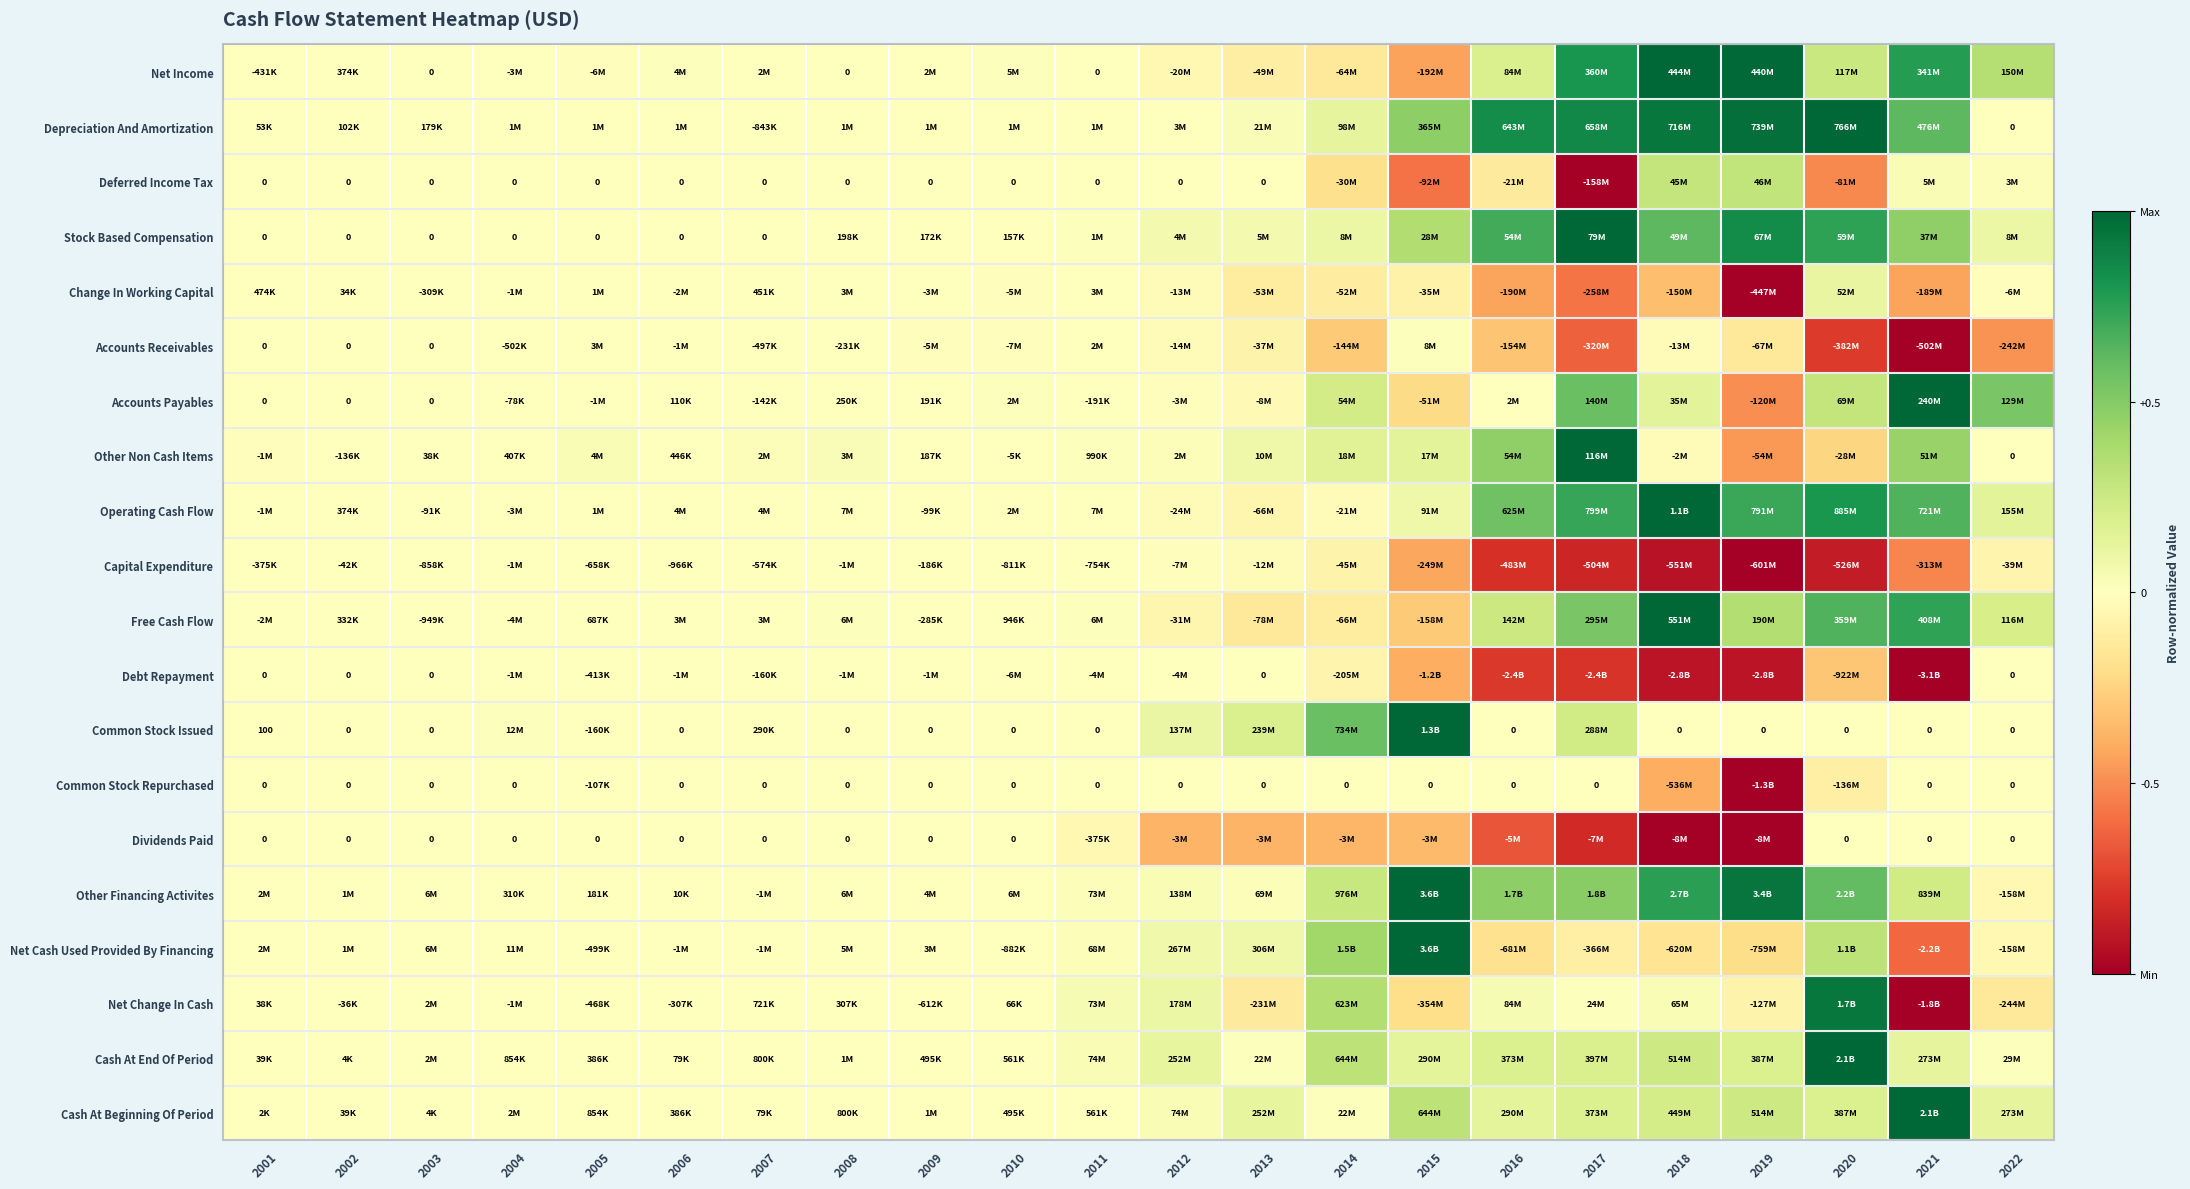

Which category has the highest value in the Accounts Receivables series?

2015